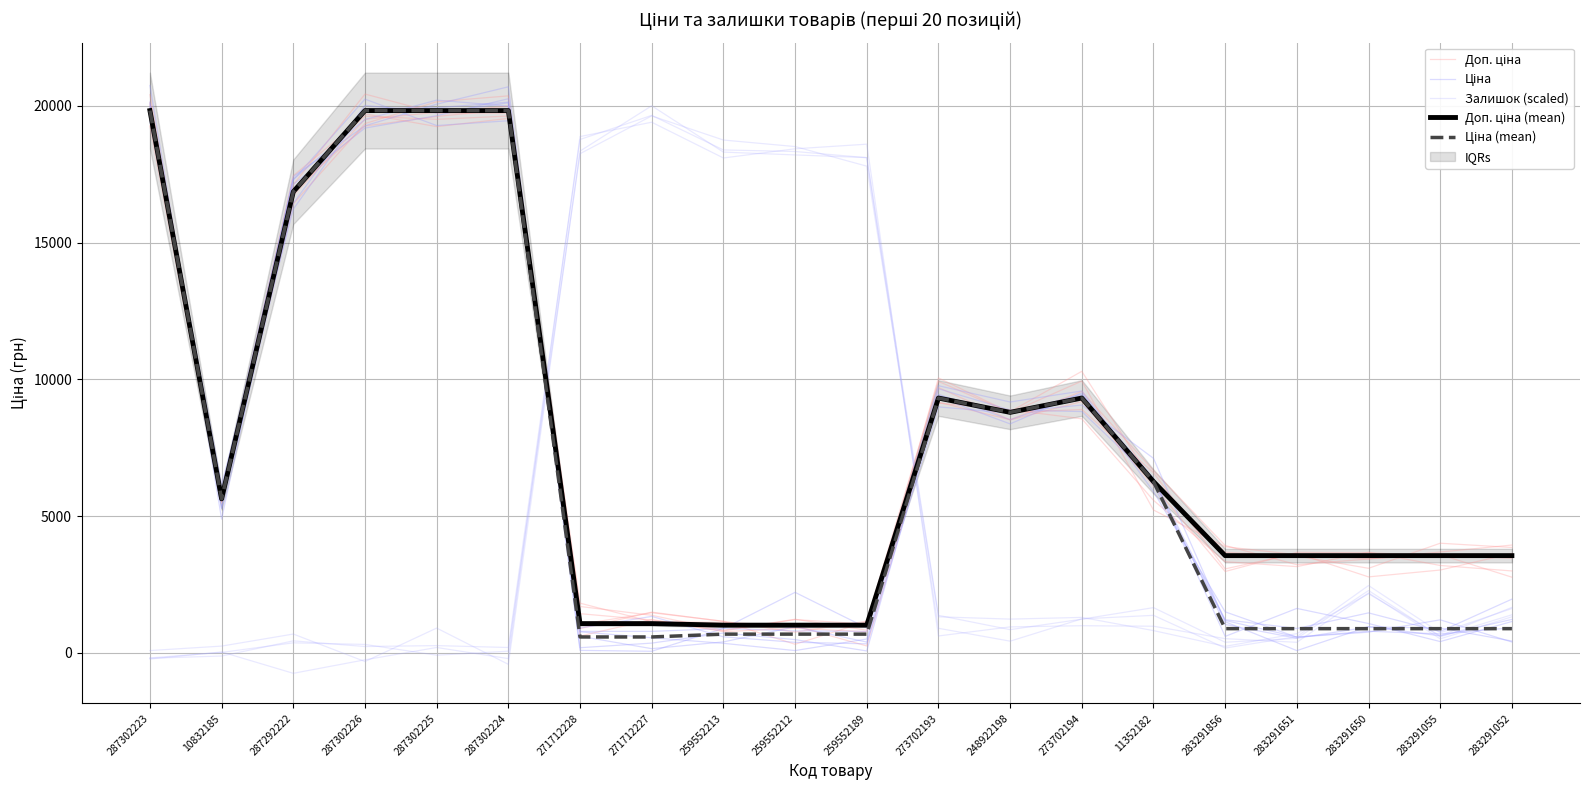

Reading right to left, extract all data points from this chart.

Доп. ціна: 283291052=2999.6	283291055=3199.6	283291650=3684.4	283291651=3158.0	283291856=3336.7	11352182=5582.6	273702194=8562.5	248922198=8893.6	273702193=9136.7	259552189=834.0	259552212=1233.0	259552213=831.6	271712227=1378.8	271712228=1700.8	287302224=19738.2	287302225=19738.2	287302226=20435.1	287292222=17120.0	10832185=5581.2	287302223=20028.1
Ціна: 283291052=401.7	283291055=1212.6	283291650=762.2	283291651=579.3	283291856=1504.7	11352182=5902.0	273702194=9509.2	248922198=8376.3	273702193=9348.6	259552189=74.1	259552212=489.4	259552213=728.6	271712227=361.4	271712228=193.1	287302224=20699.9	287302225=20063.8	287302226=19275.1	287292222=17419.5	10832185=5275.3	287302223=20144.8
Залишок (scaled): 283291052=1666.7	283291055=629.2	283291650=2164.8	283291651=708.3	283291856=242.6	11352182=818.6	273702194=1301.4	248922198=1238.9	273702193=1322.6	259552189=17798.8	259552212=18515.3	259552213=18754.3	271712227=19636.7	271712228=18253.6	287302224=66.2	287302225=-80.8	287302226=312.8	287292222=371.2	10832185=21.1	287302223=-180.5
Доп. ціна (mean): 283291052=3559.7	283291055=3559.7	283291650=3559.7	283291651=3559.7	283291856=3559.7	11352182=6266.7	273702194=9321.4	248922198=8797.6	273702193=9321.4	259552189=1017.8	259552212=1017.8	259552213=1017.8	271712227=1074.5	271712228=1074.5	287302224=19831.1	287302225=19831.1	287302226=19831.1	287292222=16863.2	10832185=5636.0	287302223=19831.1
Ціна (mean): 283291052=889.9	283291055=889.9	283291650=889.9	283291651=889.9	283291856=889.9	11352182=6266.7	273702194=9321.4	248922198=8797.6	273702193=9321.4	259552189=689.1	259552212=689.1	259552213=689.1	271712227=586.0	271712228=586.0	287302224=19831.1	287302225=19831.1	287302226=19831.1	287292222=16863.2	10832185=5636.0	287302223=19831.1